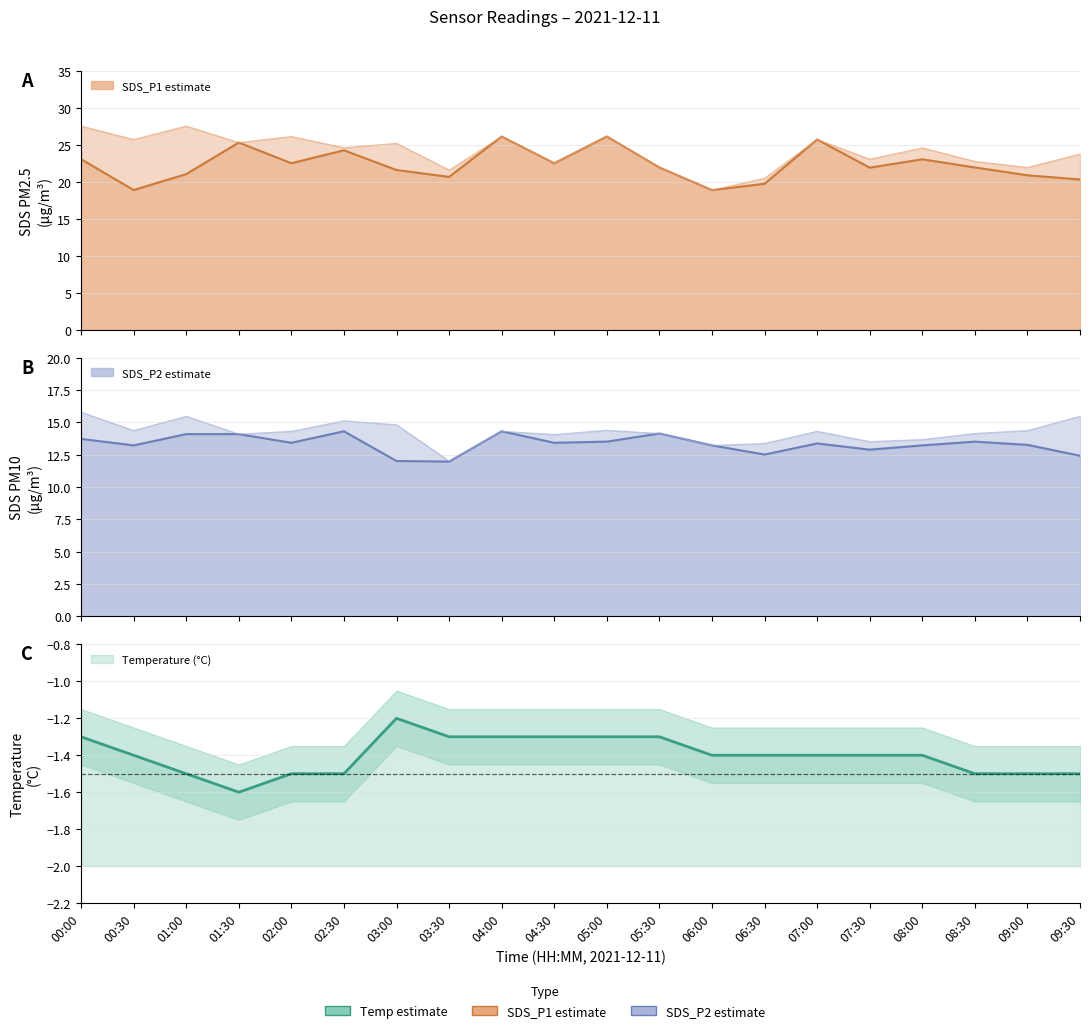

What is the label of the 1st point from the left?

00:00